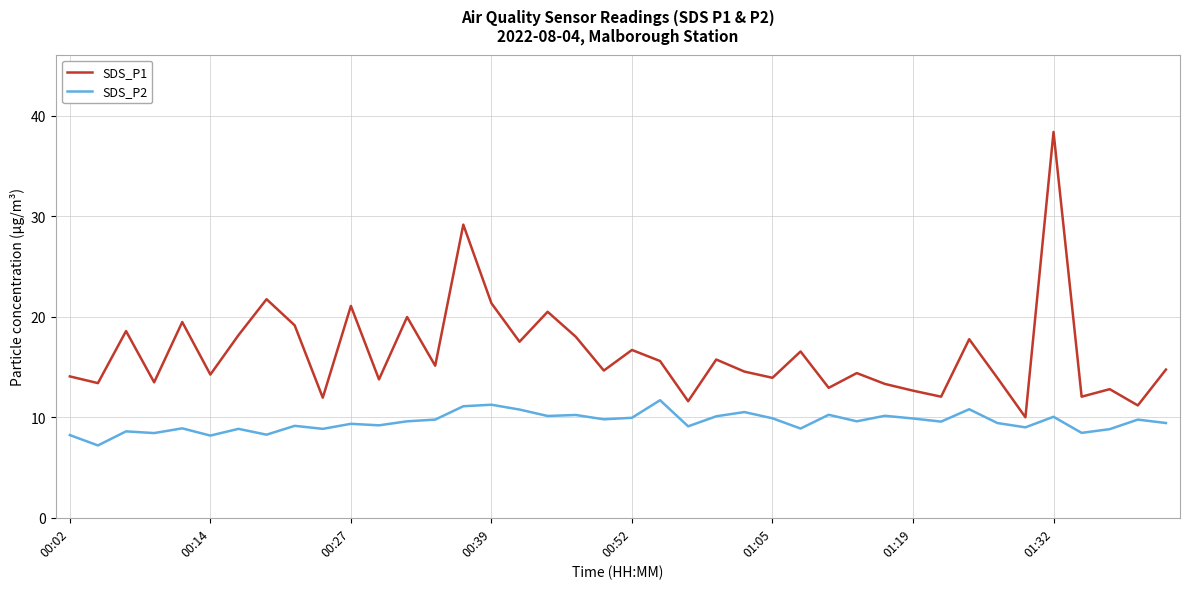

What is the sum of all SDS_P1 values?

656.4